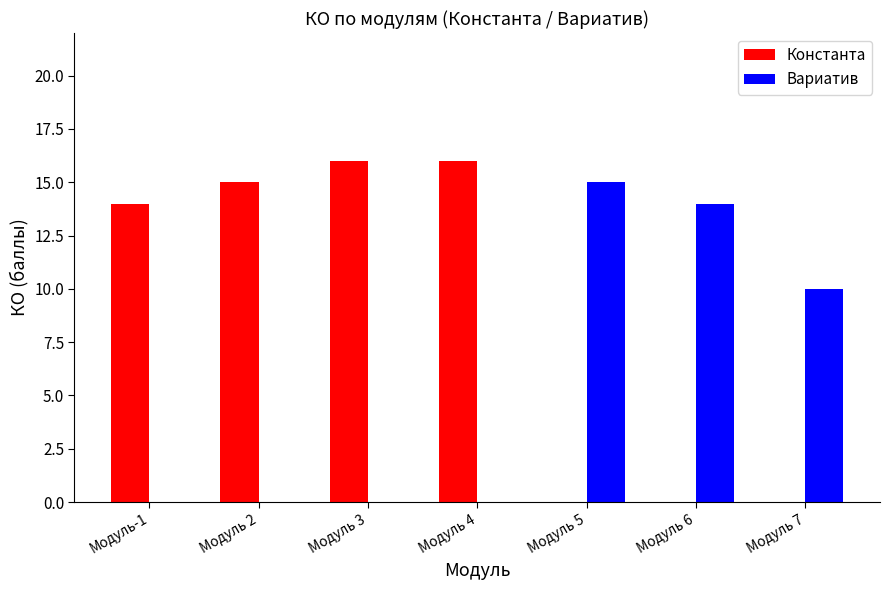

What is the total value across all series at Модуль 7?

10